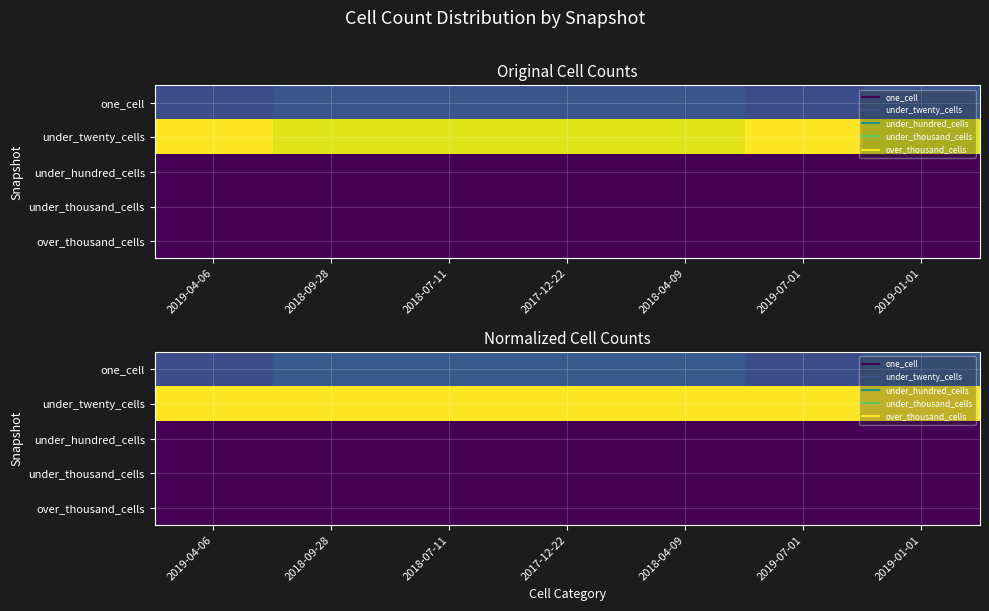

What value does the under_twenty_cells series have at 2018-04-09?

1.0